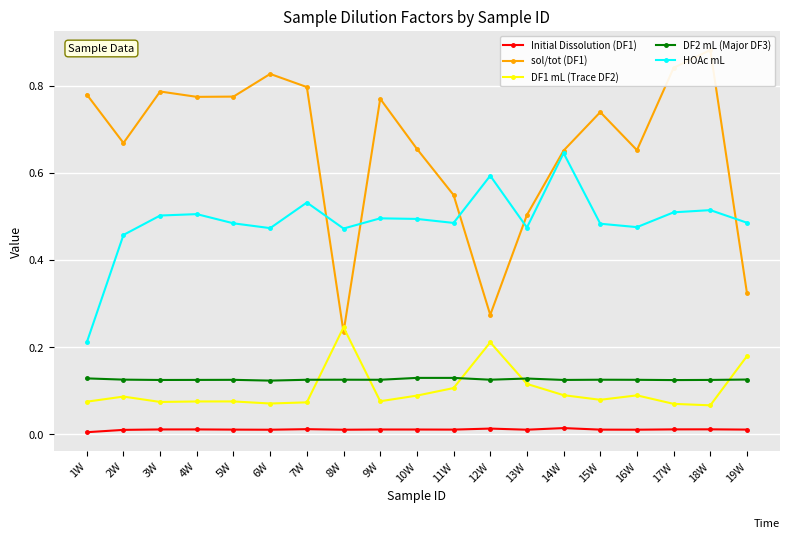

Where is the first local minimum for HOAc mL?

6W